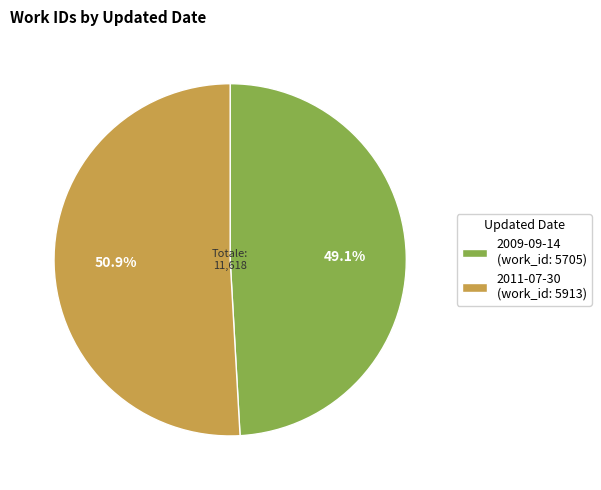

Which slice is the largest?

2011-07-30